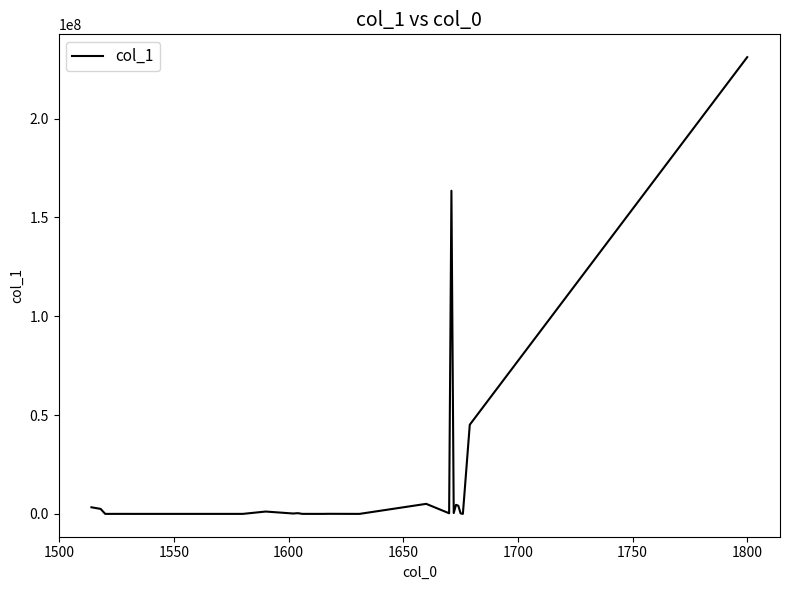

How many lines are shown in the chart?

1